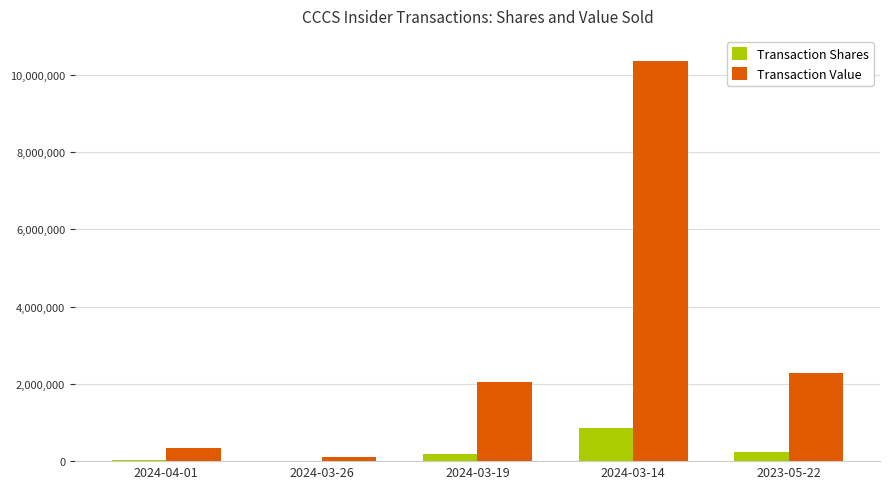

Count the number of categories in the chart.

5